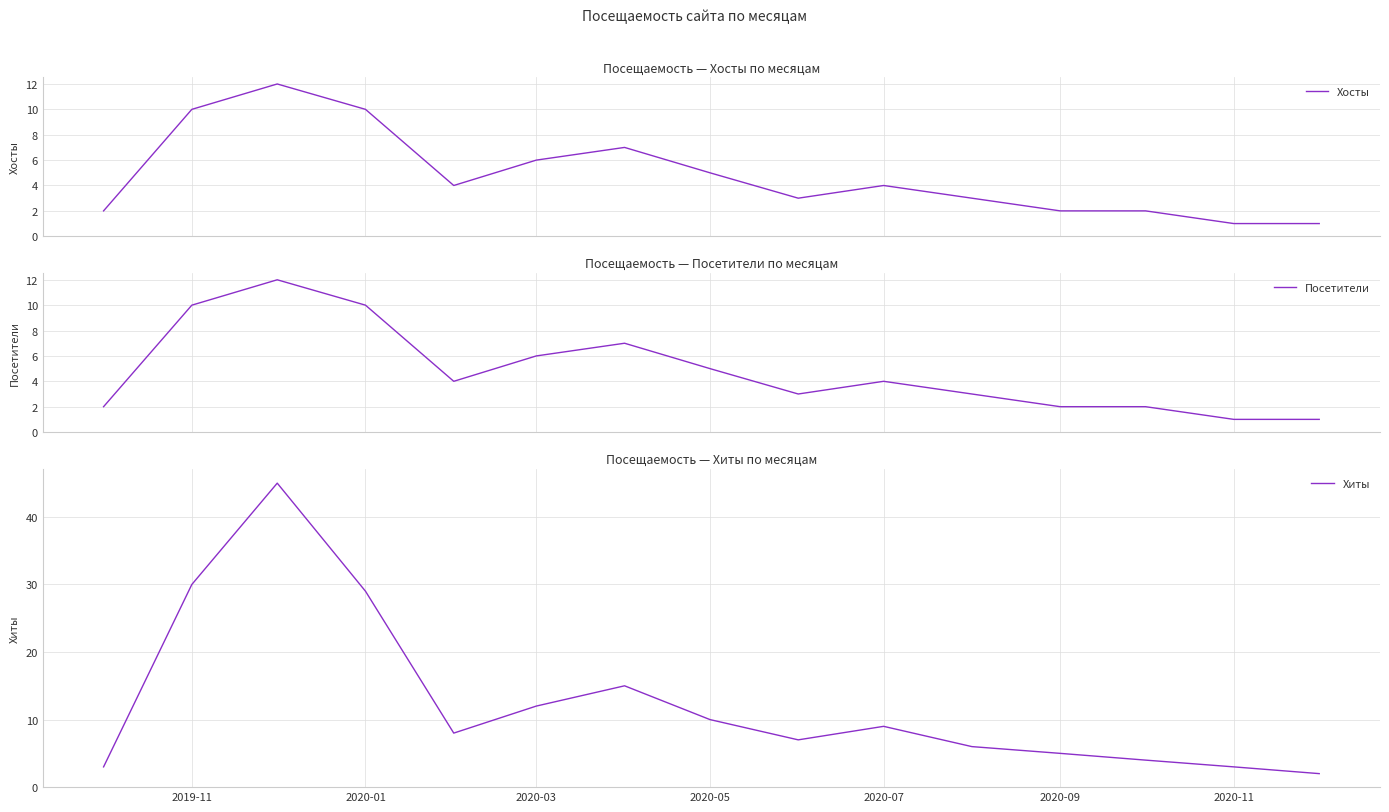

Where is Хиты nearest to the value 23?

2020-01